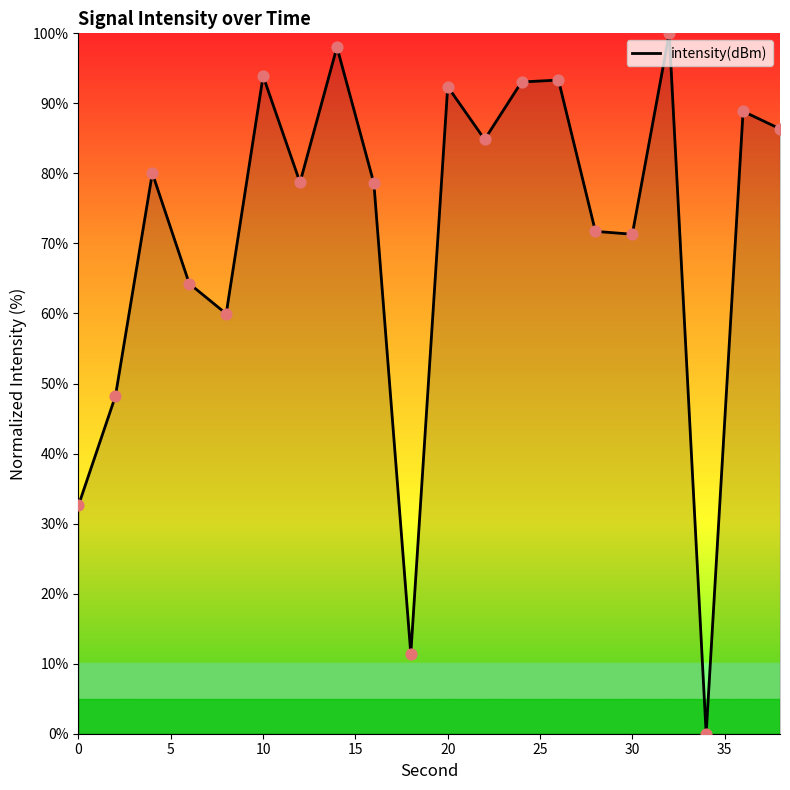

What is the greatest value displayed?

100.0